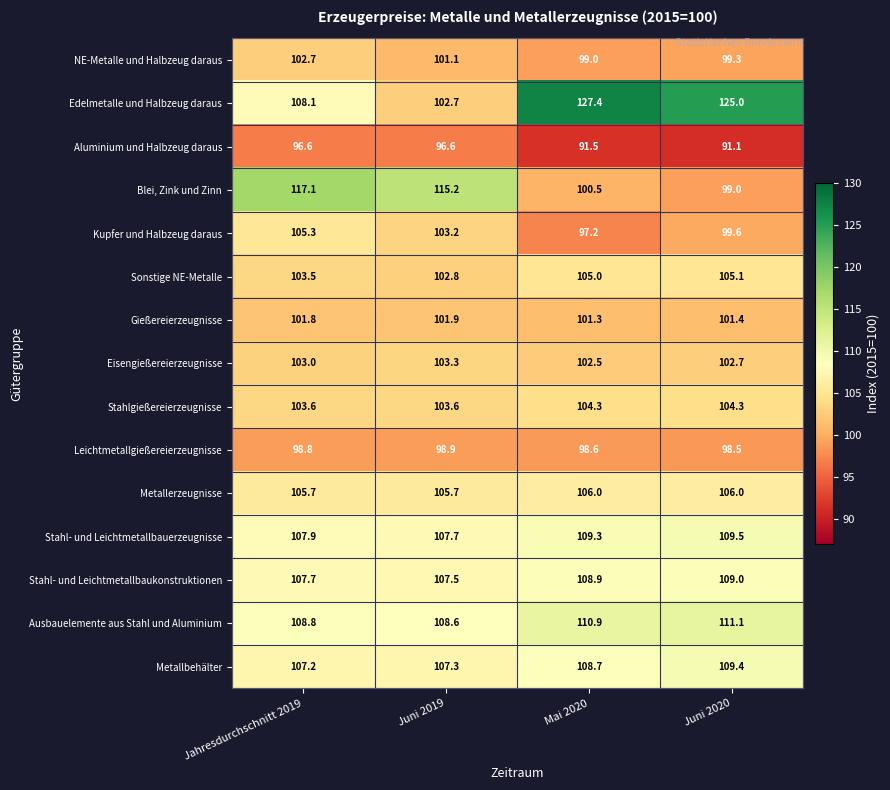

Is it true that Blei, Zink und Zinn equals 115.2 at Juni 2019?

True